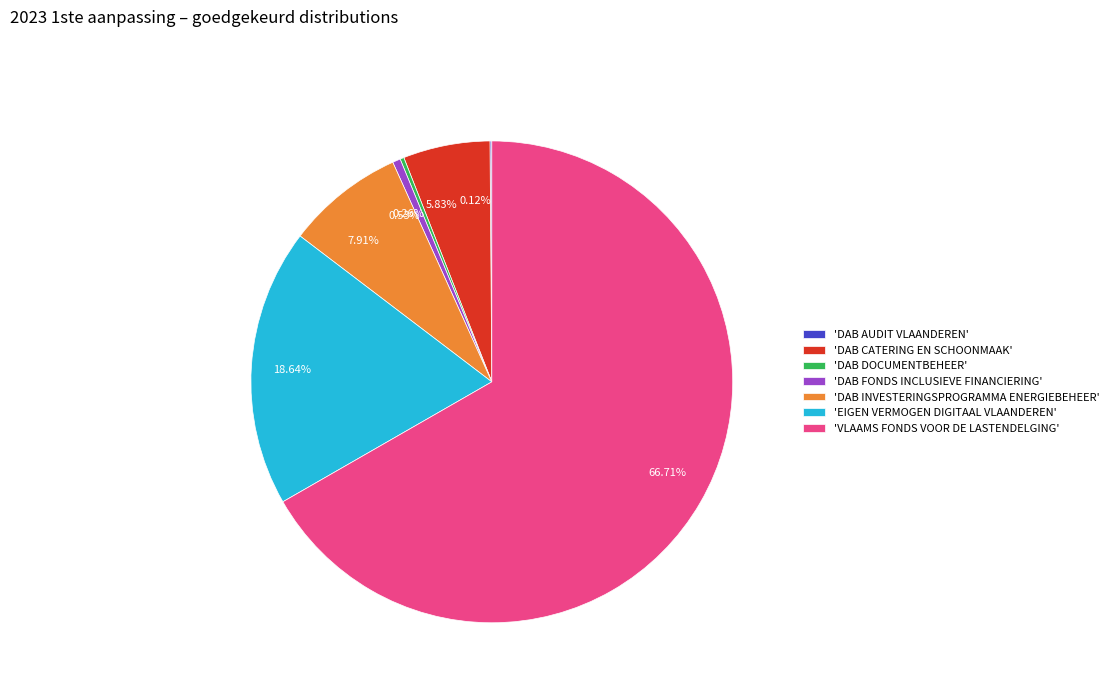

Is there a majority slice in this chart?

Yes